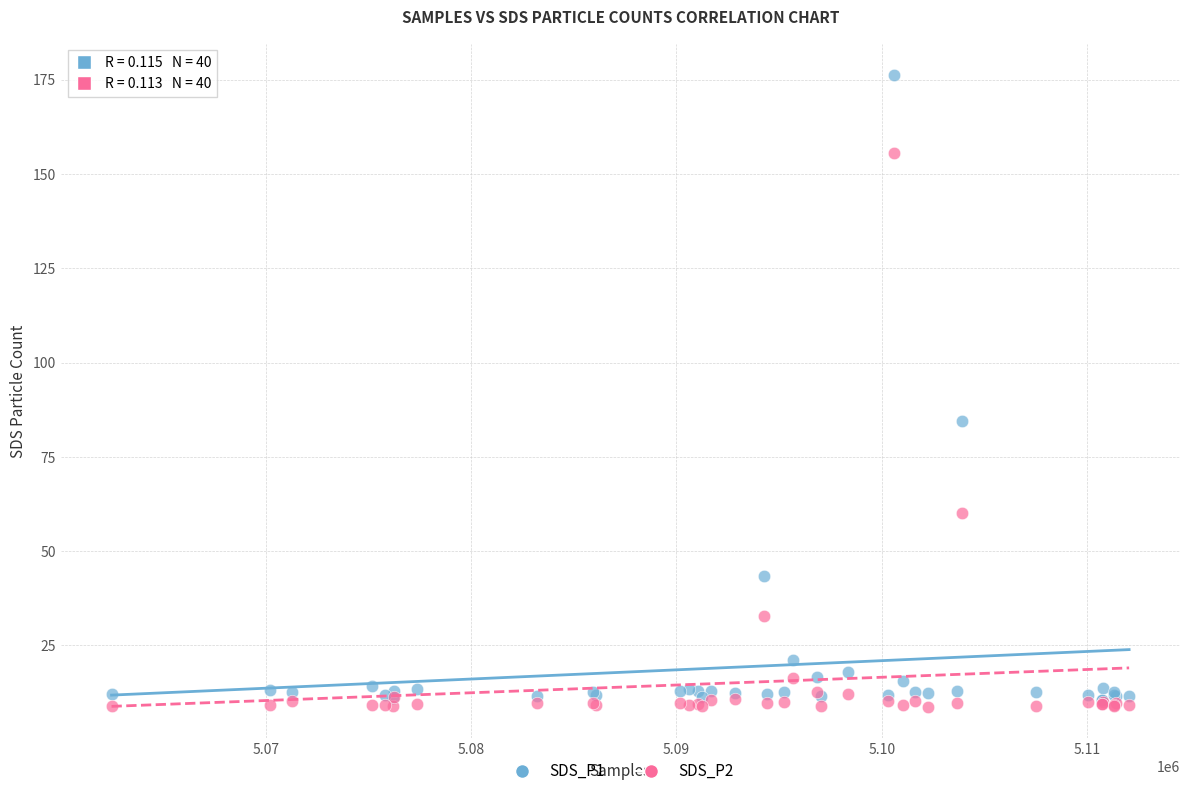

Across all series, what Y value is closest to 92?

84.5